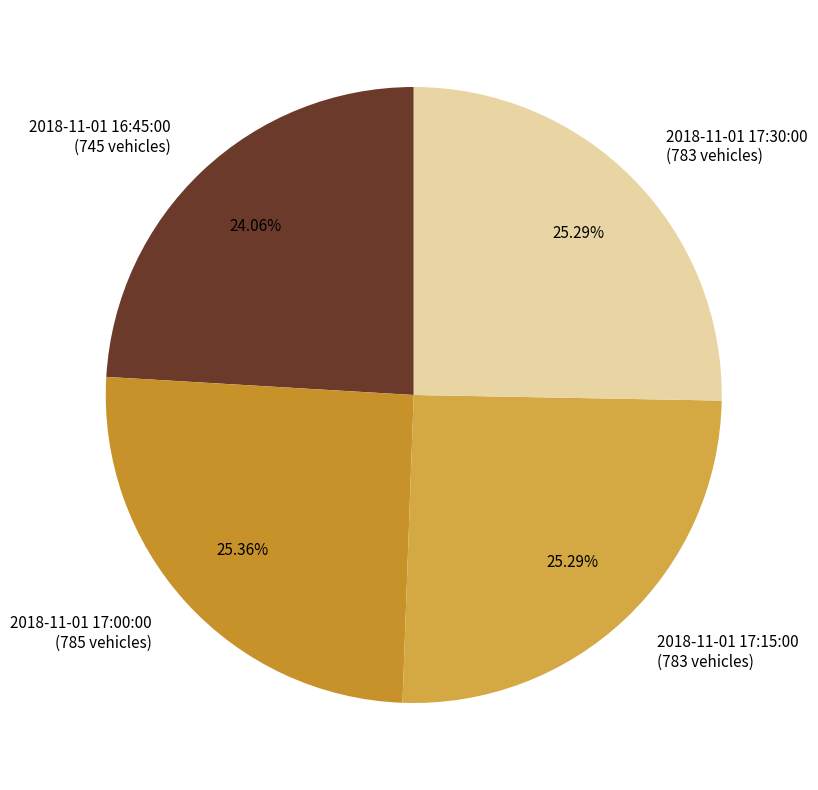

What percentage is the 2018-11-01 17:30:00 slice, to the nearest percent?

25%